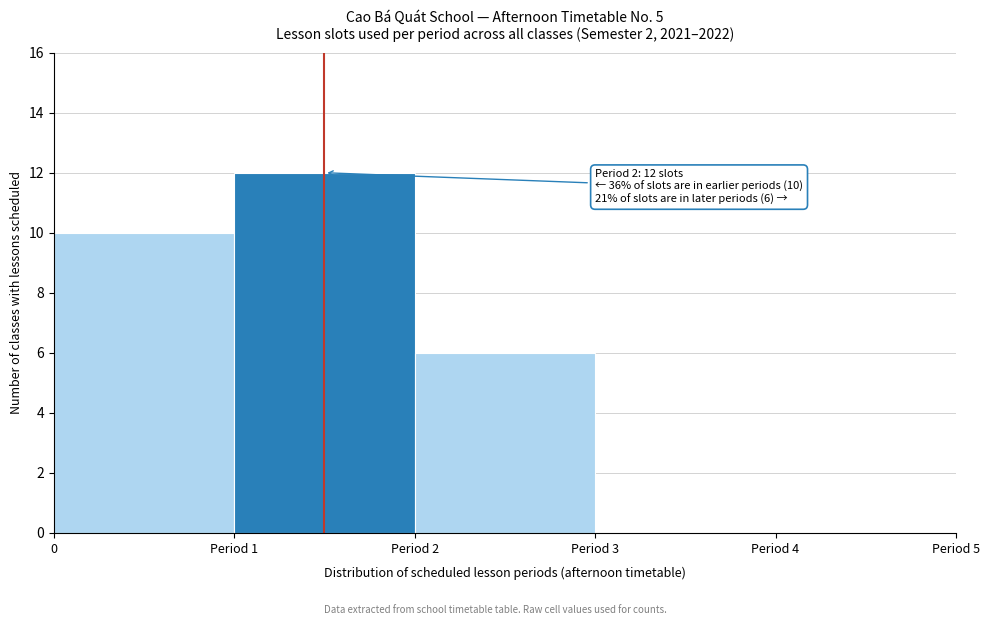

Reading left to right, list all the values displayed in this chart.

0=10	Period 1=12	Period 2=6	Period 3=0	Period 4=0